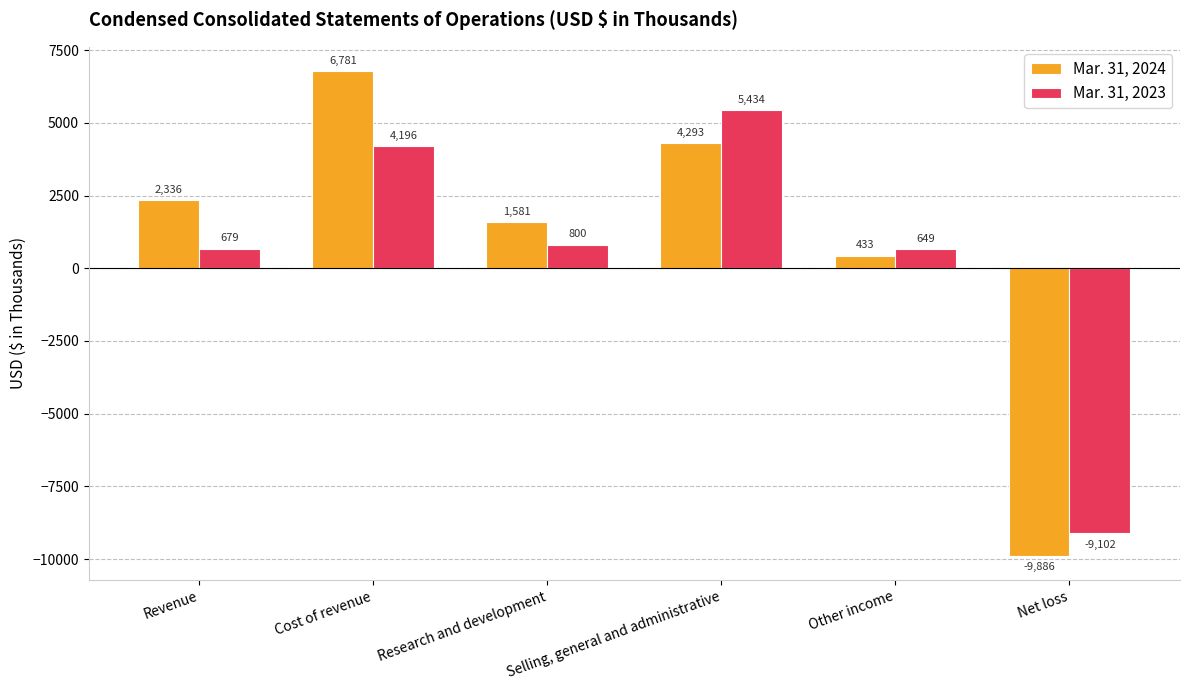

At which category is the sum across all series the highest?

Cost of revenue